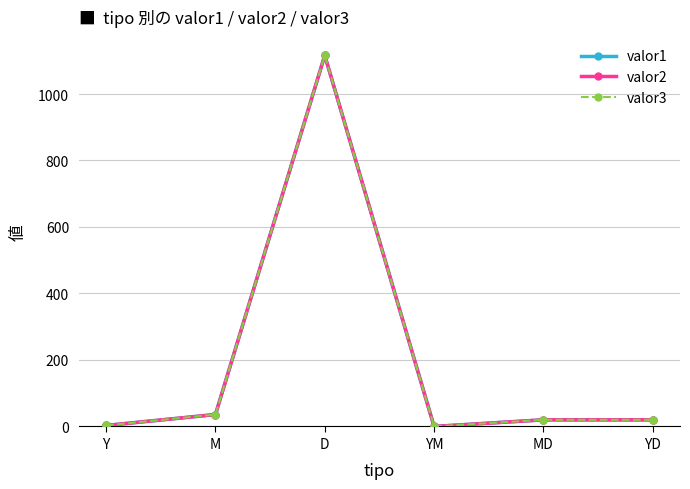

Which series has the largest total across all categories?

valor1